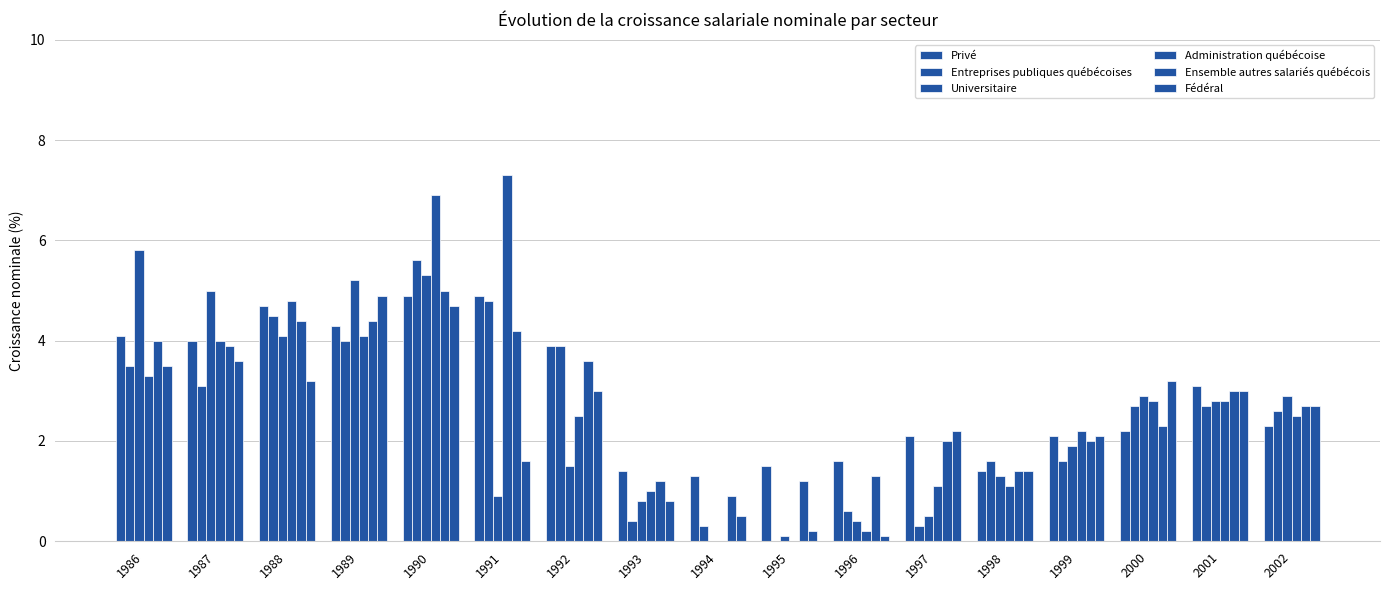

Does the chart contain stacked bars?

No